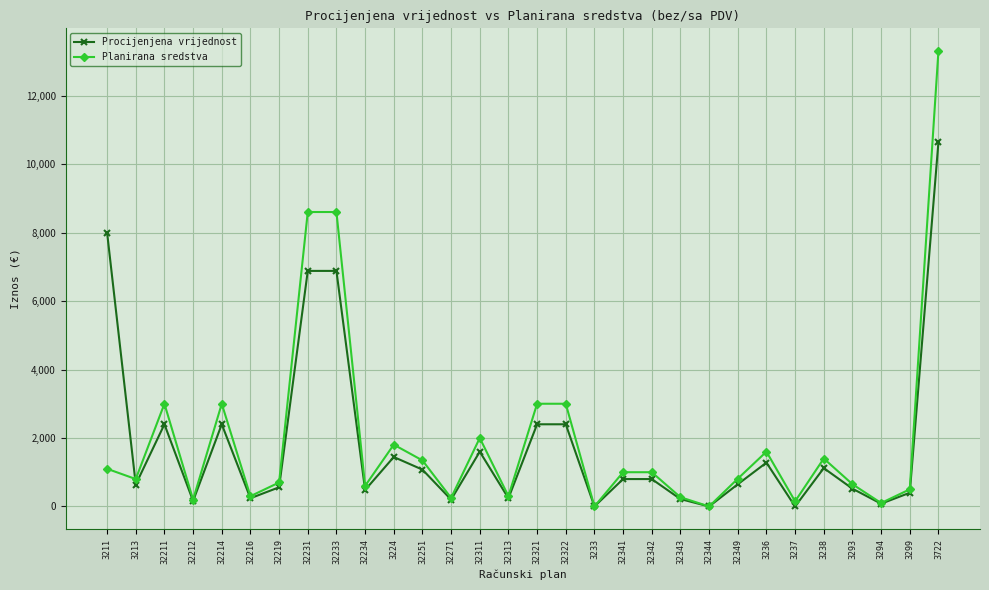

Where do Procijenjena vrijednost and Planirana sredstva first cross each other?

3211 and 3213